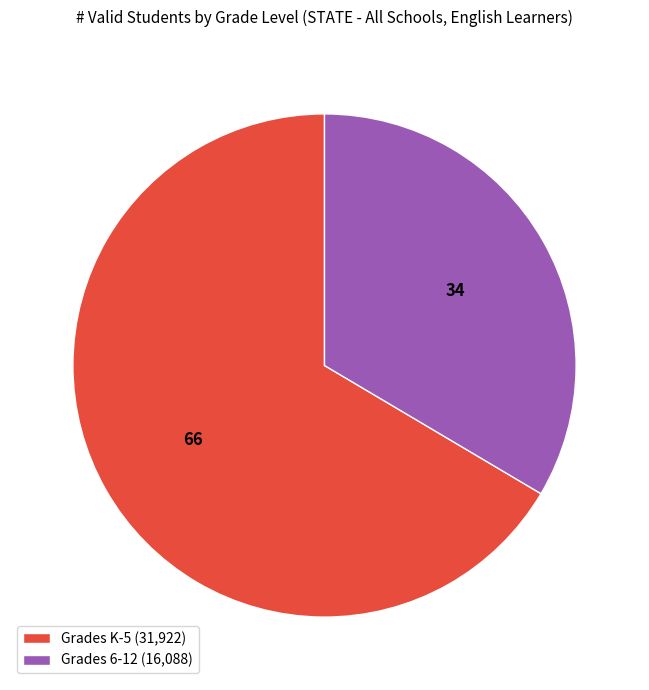

Is it true that Grades 6-12 is 43% of the pie?

False